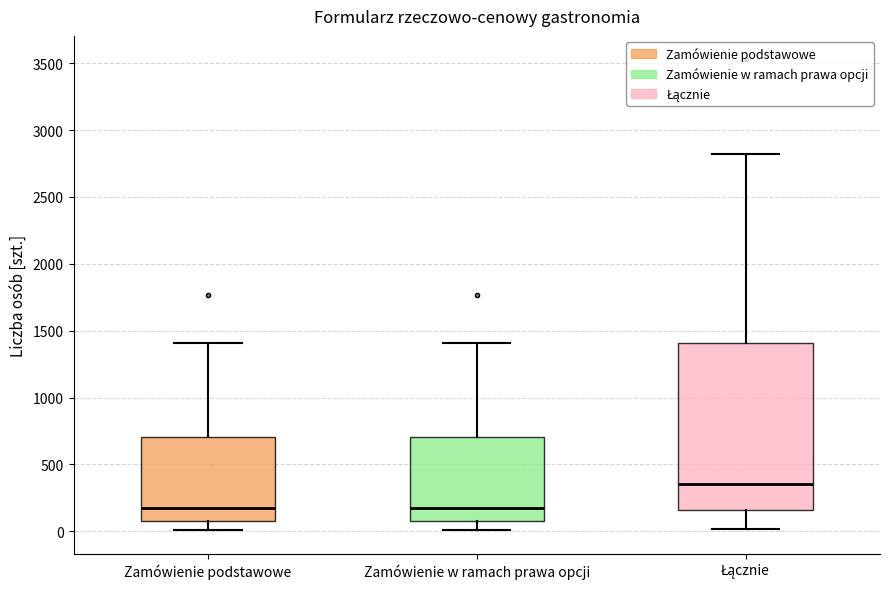

Reading left to right, read every box against the y-axis: the position of its median line, the range the box covers, and the ends of its whiskers. The values are not printed on the chart, so give them approximately, as read against the axis.

Zamówienie podstawowe: median 200, box 100 to 700, whiskers 0 to 1400
Zamówienie w ramach prawa opcji: median 200, box 100 to 700, whiskers 0 to 1400
Łącznie: median 350, box 150 to 1400, whiskers 0 to 2800